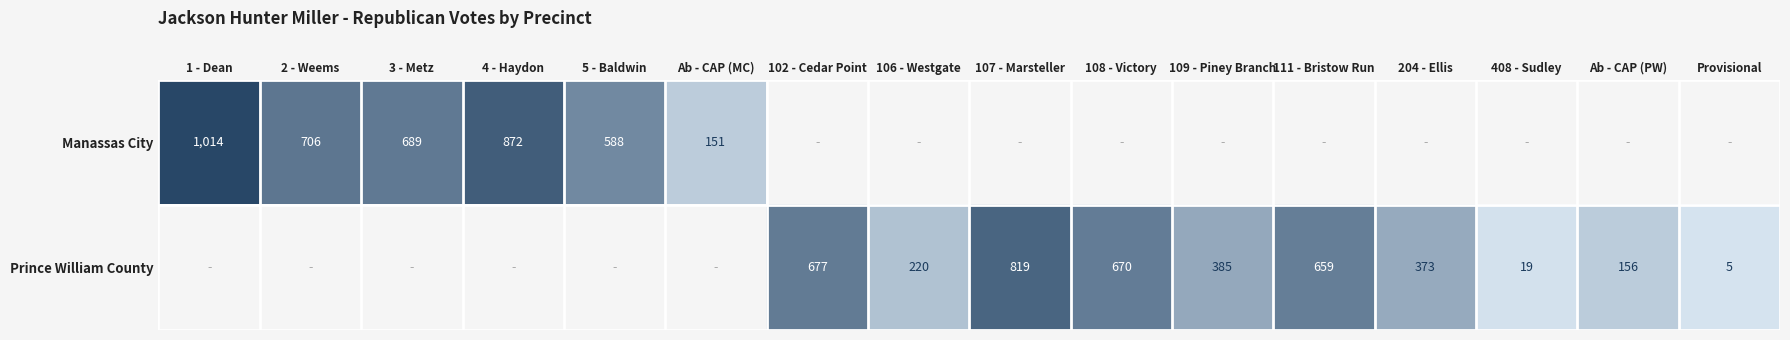

The Prince William County series shows 85 at Ab - CAP (PW). True or false?

False